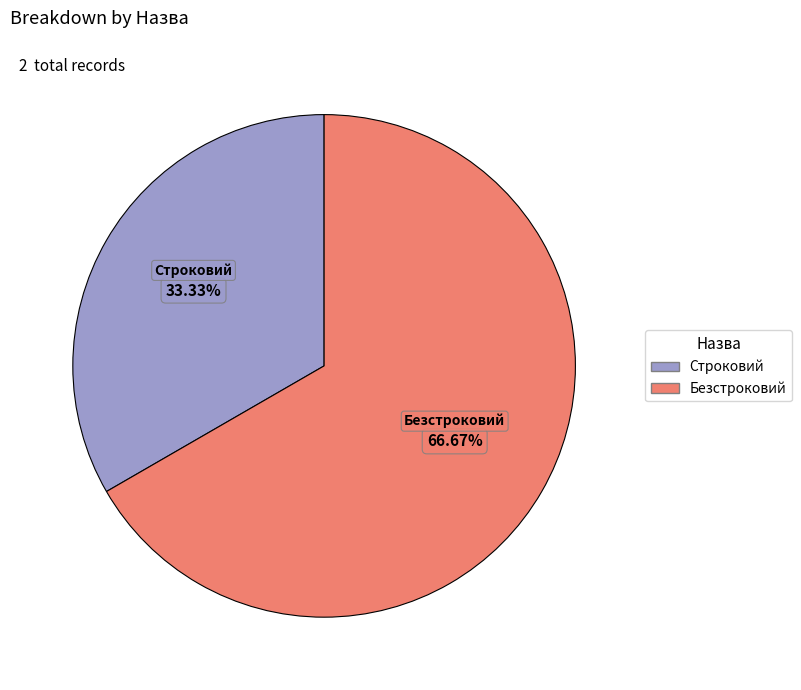

Between Строковий and Безстроковий, which is larger?

Безстроковий